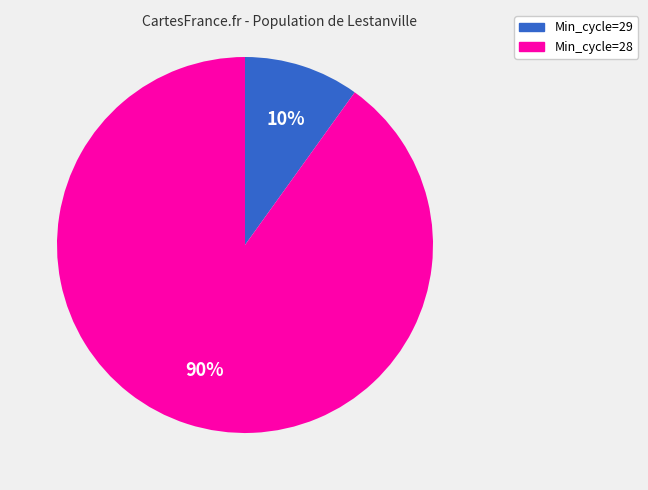

Is there a majority slice in this chart?

Yes